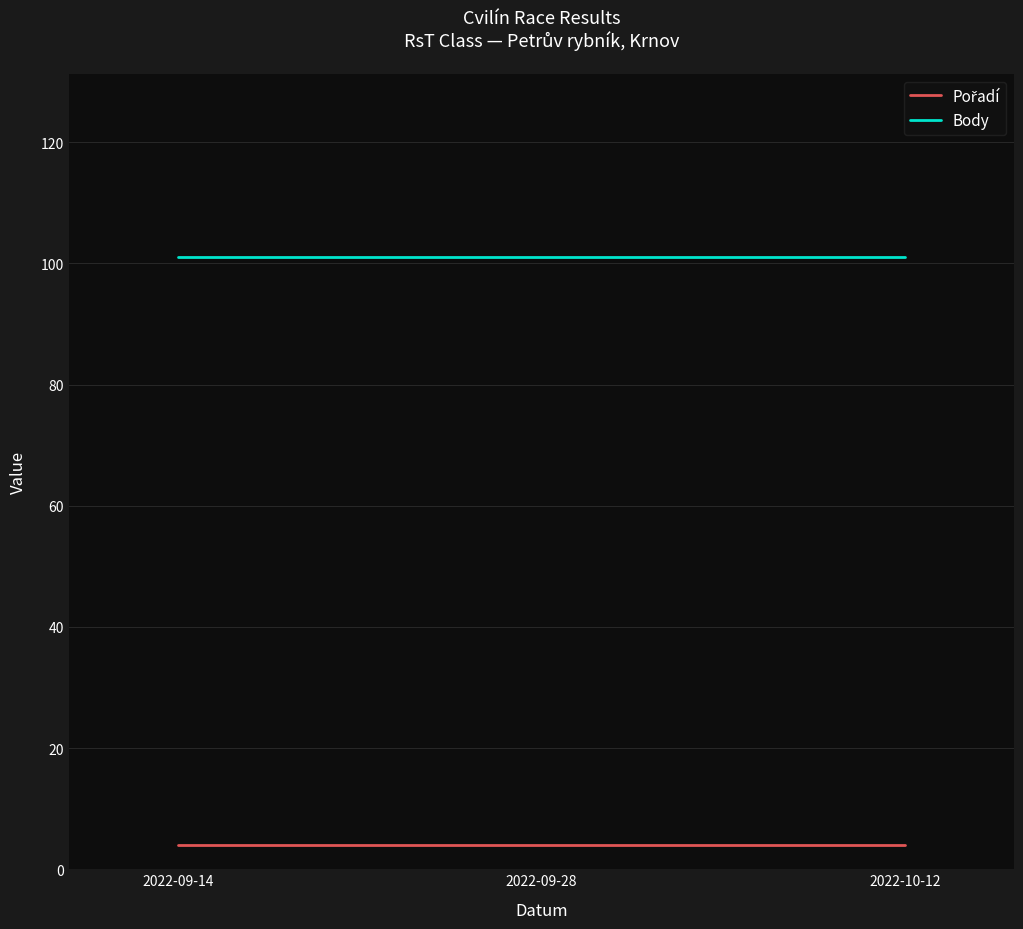

The value of Body at 2022-10-12 is 144. True or false?

False